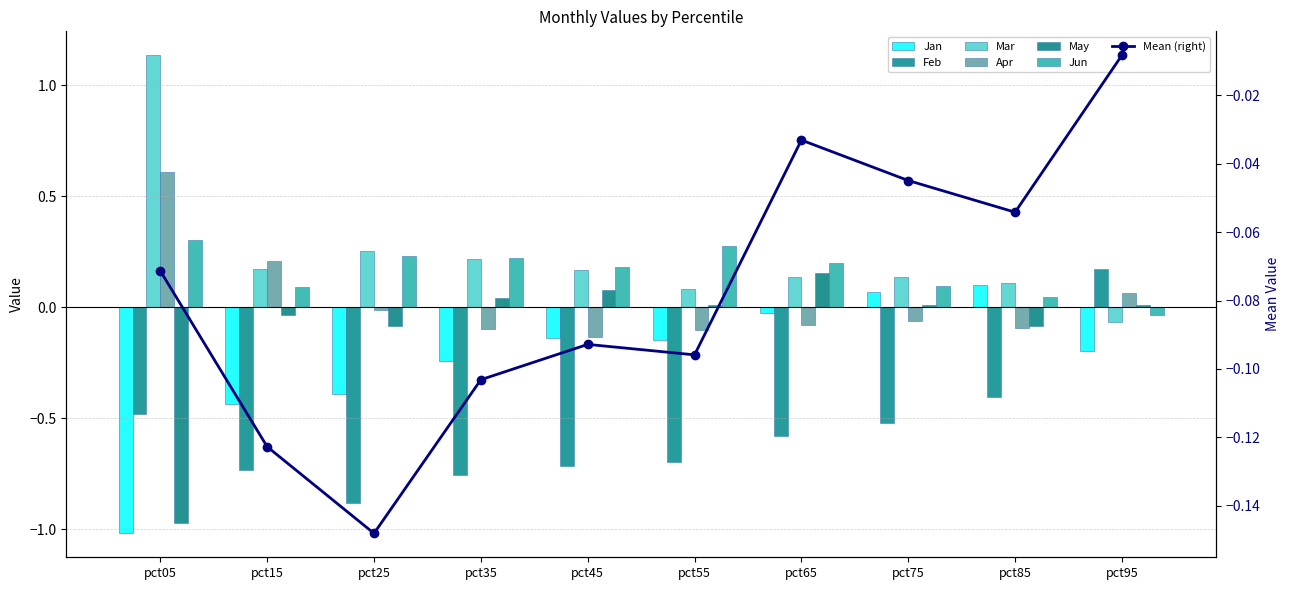

What is the value of the Apr bar at the 4th from the left?

-0.1